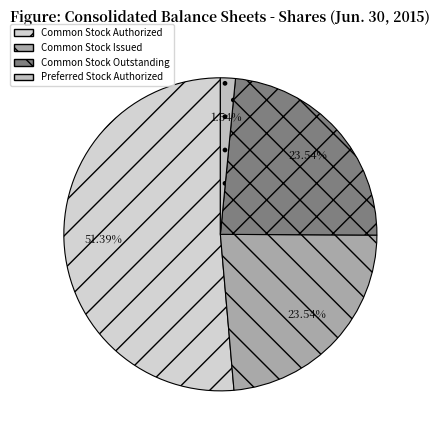

Approximately how many times larger is the value at Common Stock Authorized compared to Common Stock Issued?

2.2